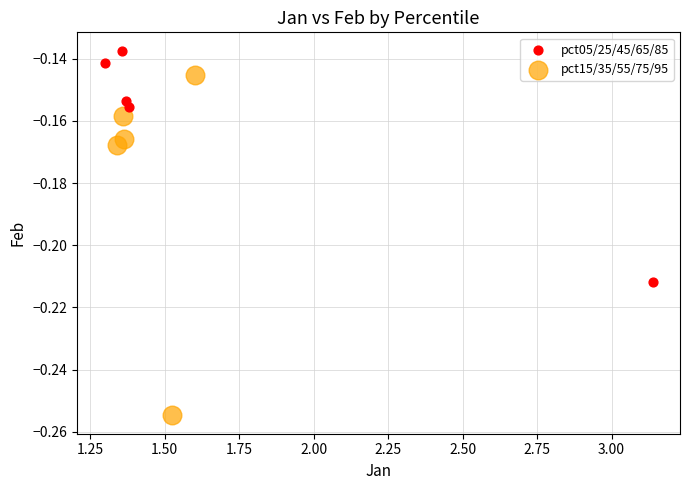

Which series has the widest spread of Y values?

pct15/35/55/75/95